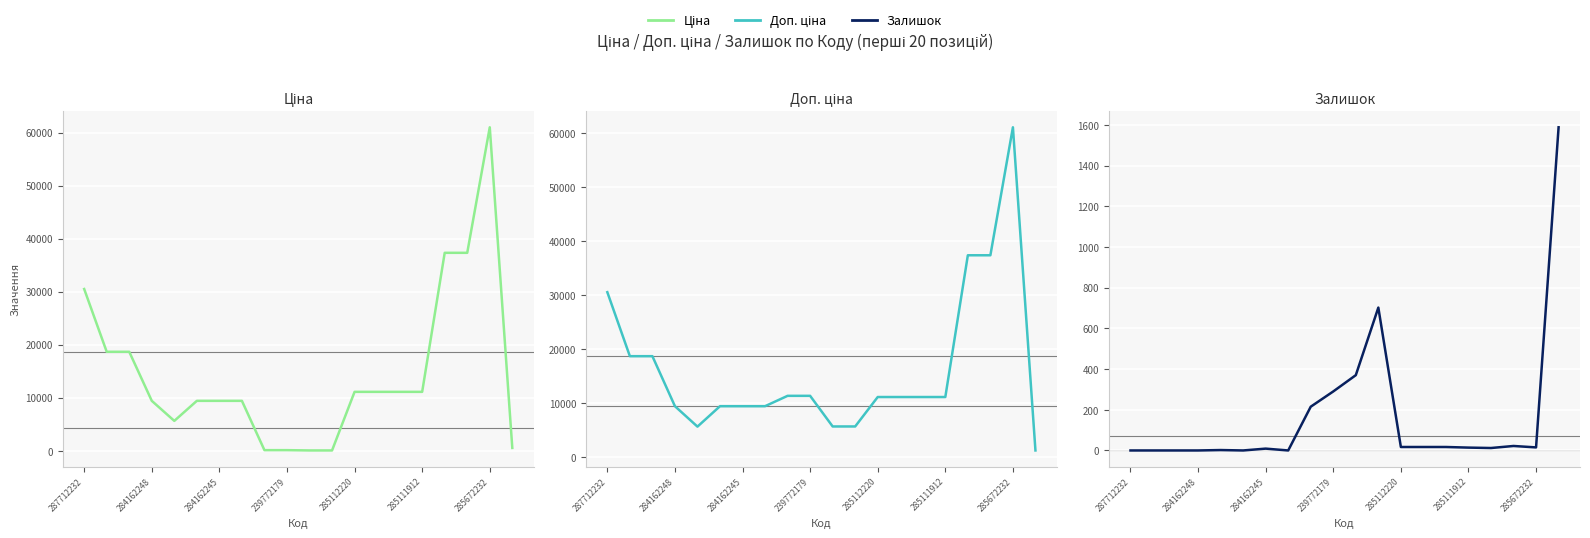

What is the difference between the Залишок values at 13 and 8?

198.0